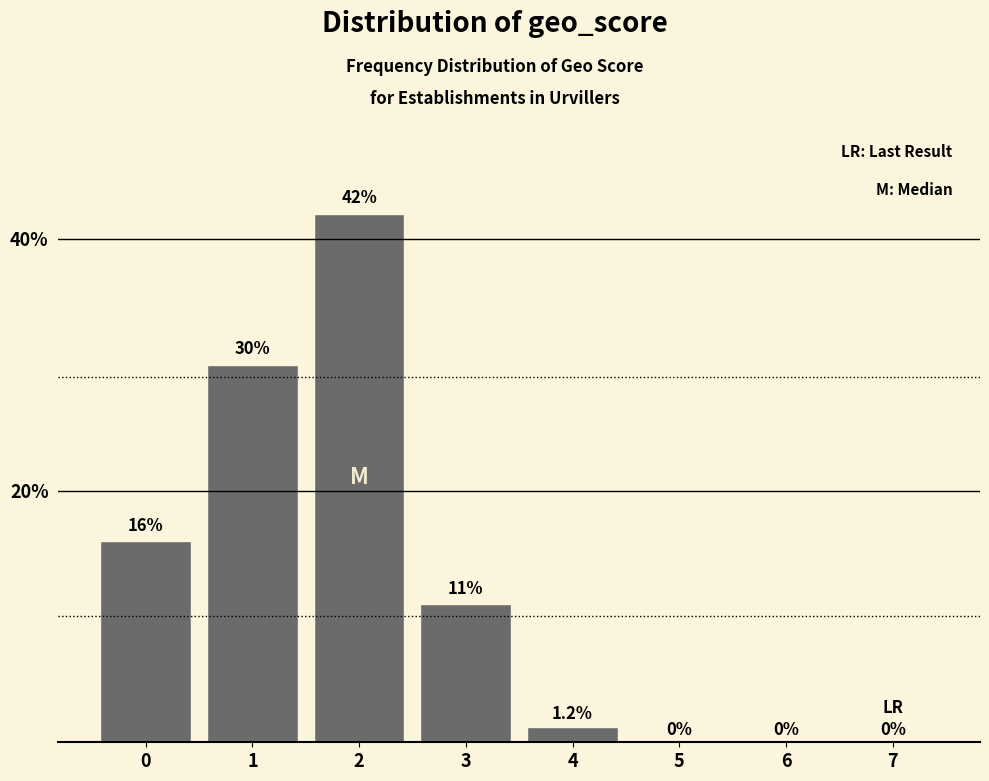

Reading left to right, what are all the values shown in this chart?

0=16.0	1=30.0	2=42.0	3=11.0	4=1.2	5=0.0	6=0.0	7=0.0